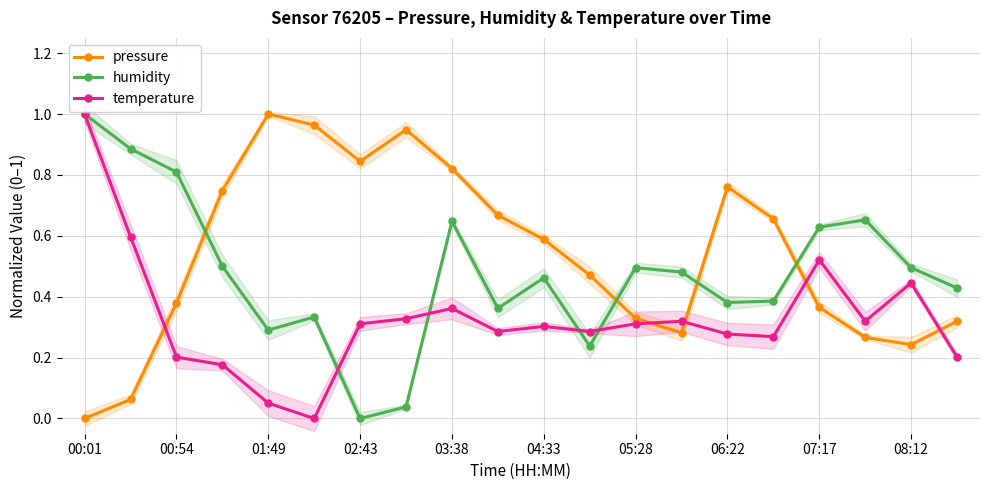

At how many categories does at least one series exceed 0?

20